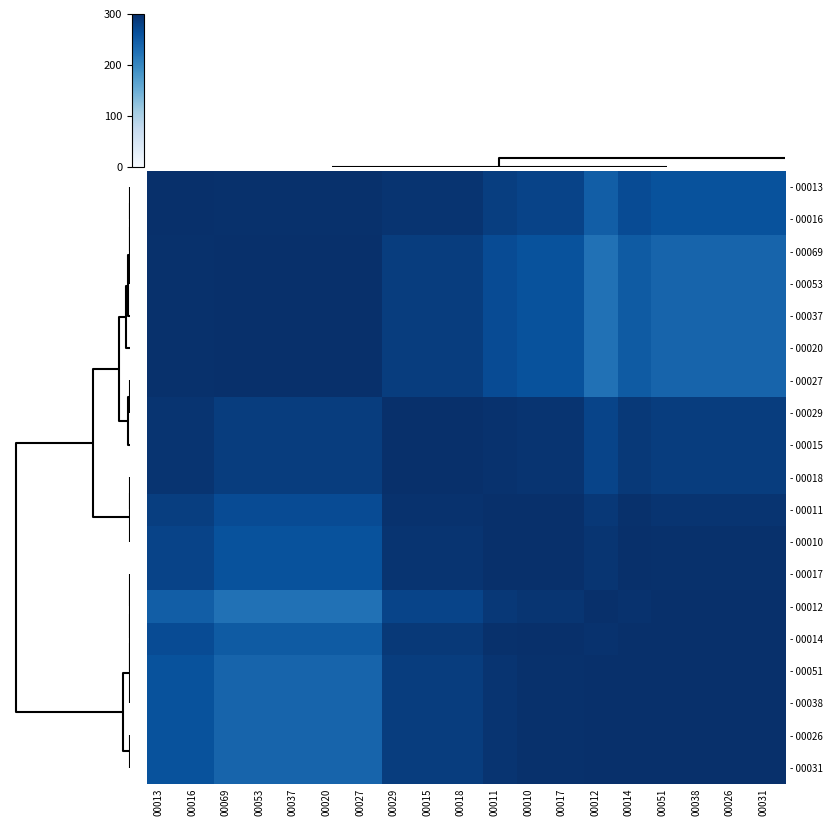

At how many categories does at least one series exceed 255?

19